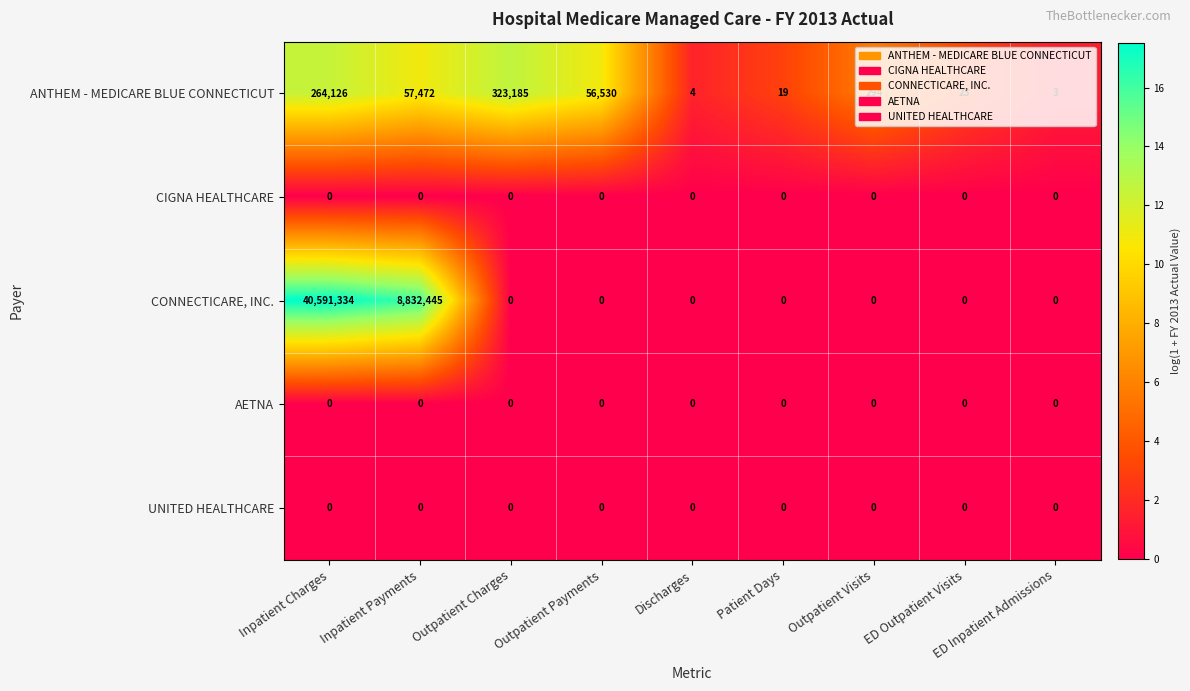

True or false: CIGNA HEALTHCARE has a value of 0 at Inpatient Payments.

True